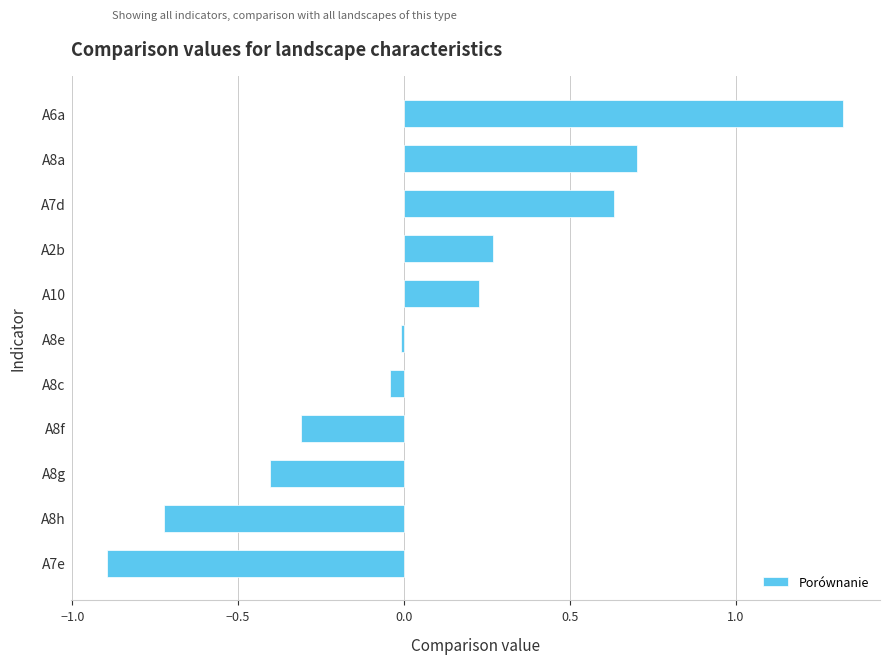

What is the label of the 10th bar from the bottom?

A8a